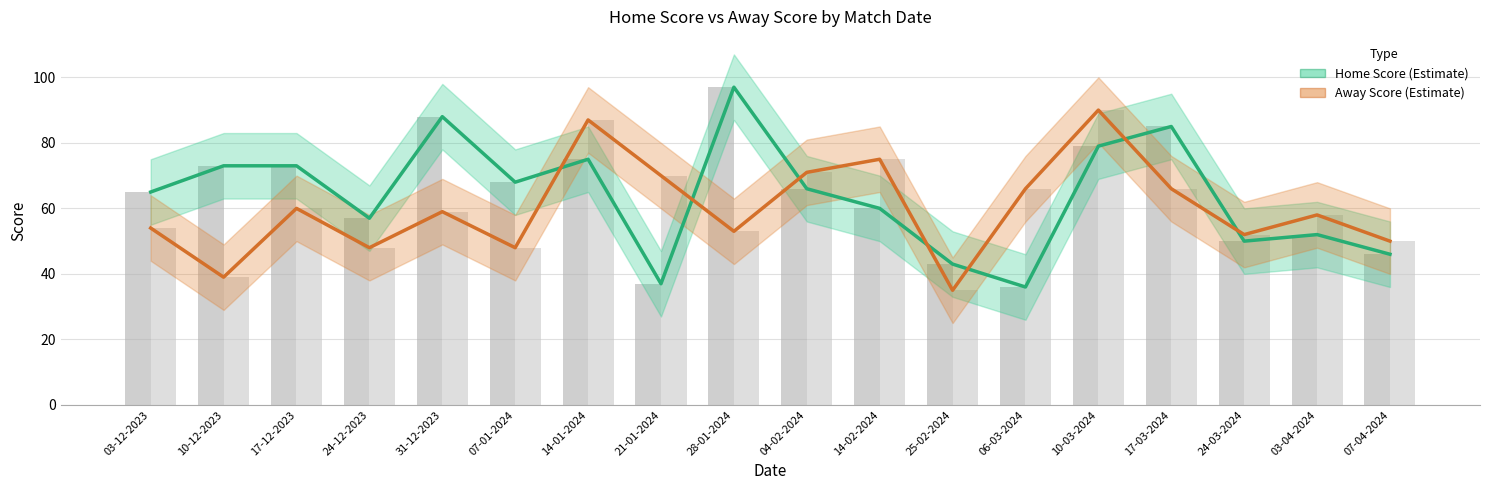

Are the bars horizontal?

No